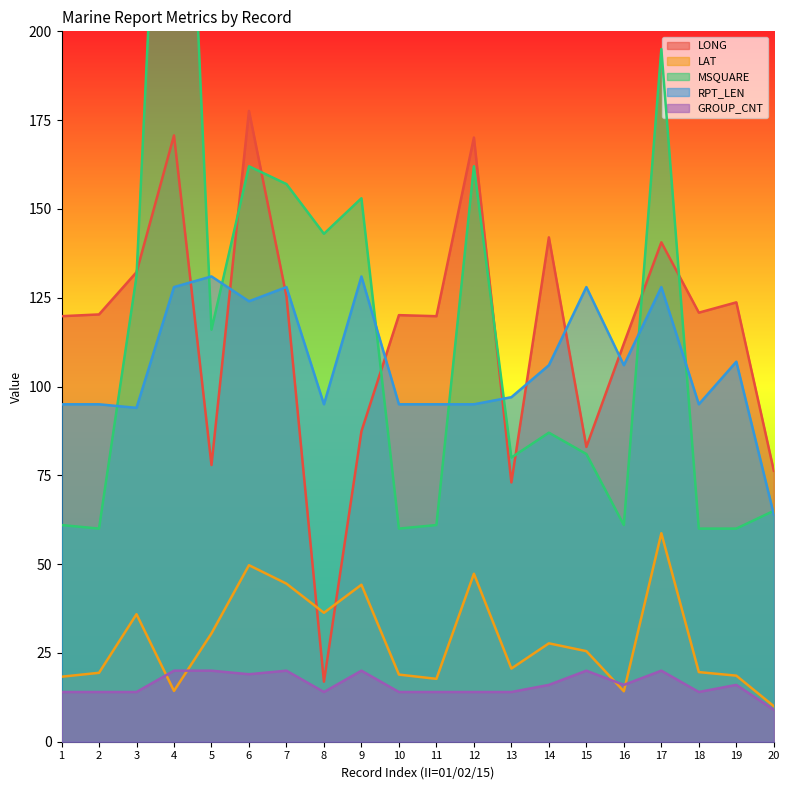

Between 6 and 1, which is larger?

6